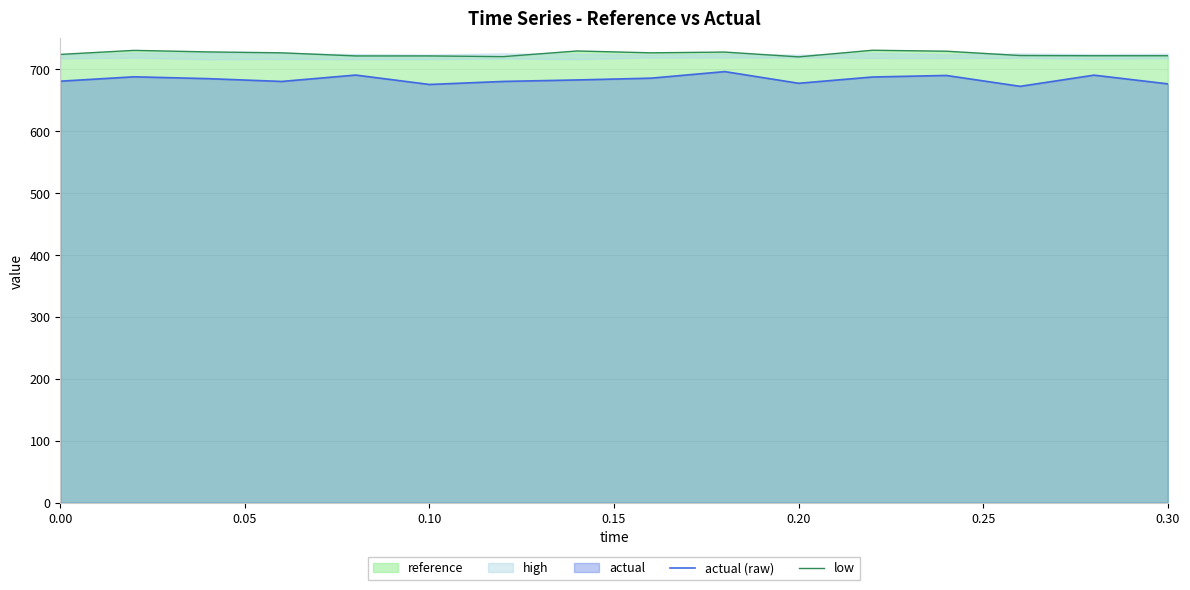

What is the difference between the second highest and minimum values in the actual (raw) series?

18.2